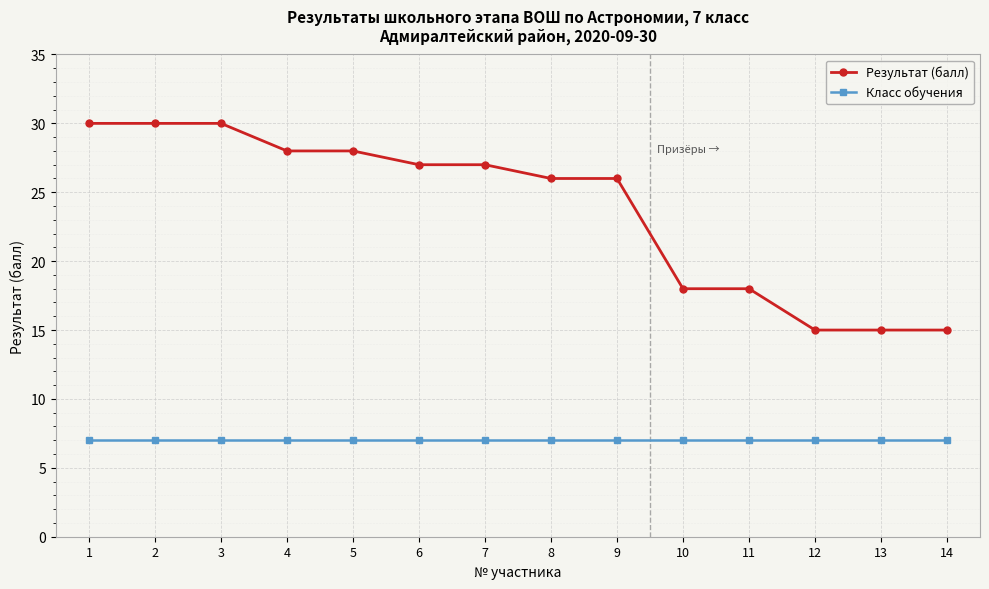

Reading left to right, transcribe all the data shown in this chart.

Результат (балл): 1=30	2=30	3=30	4=28	5=28	6=27	7=27	8=26	9=26	10=18	11=18	12=15	13=15	14=15
Класс обучения: 1=7	2=7	3=7	4=7	5=7	6=7	7=7	8=7	9=7	10=7	11=7	12=7	13=7	14=7